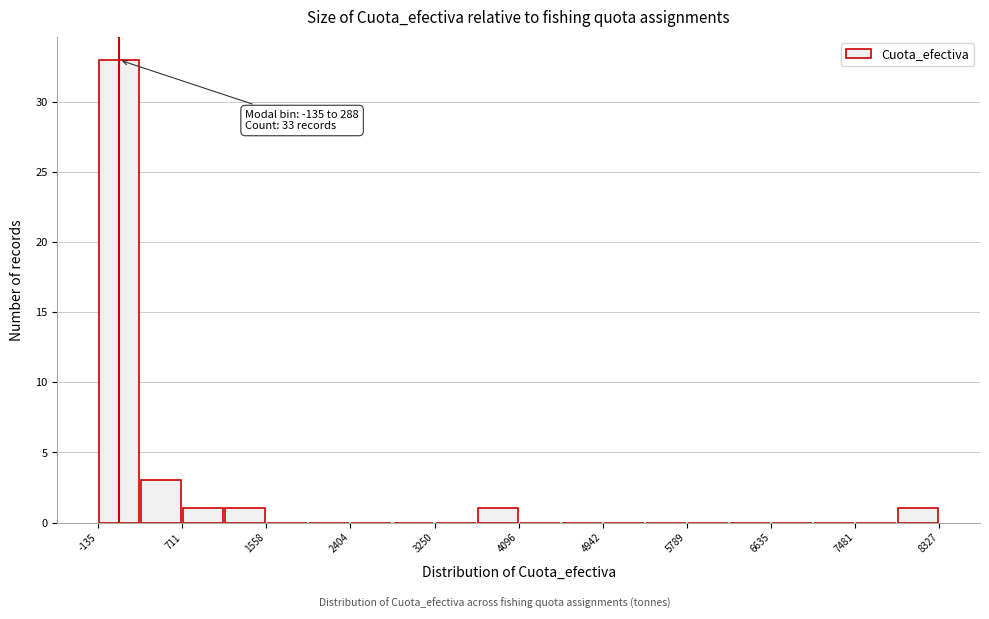

Over which range of the x-axis is the bar tallest?

-100 to 300